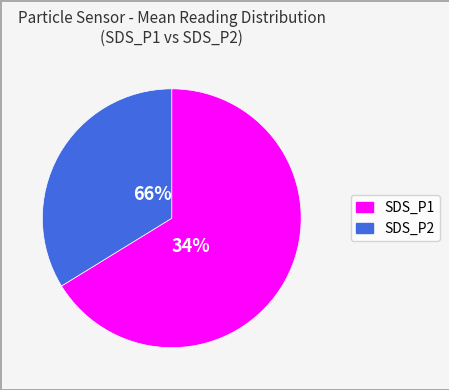

The SDS_P1 slice represents 55% of the pie. True or false?

False